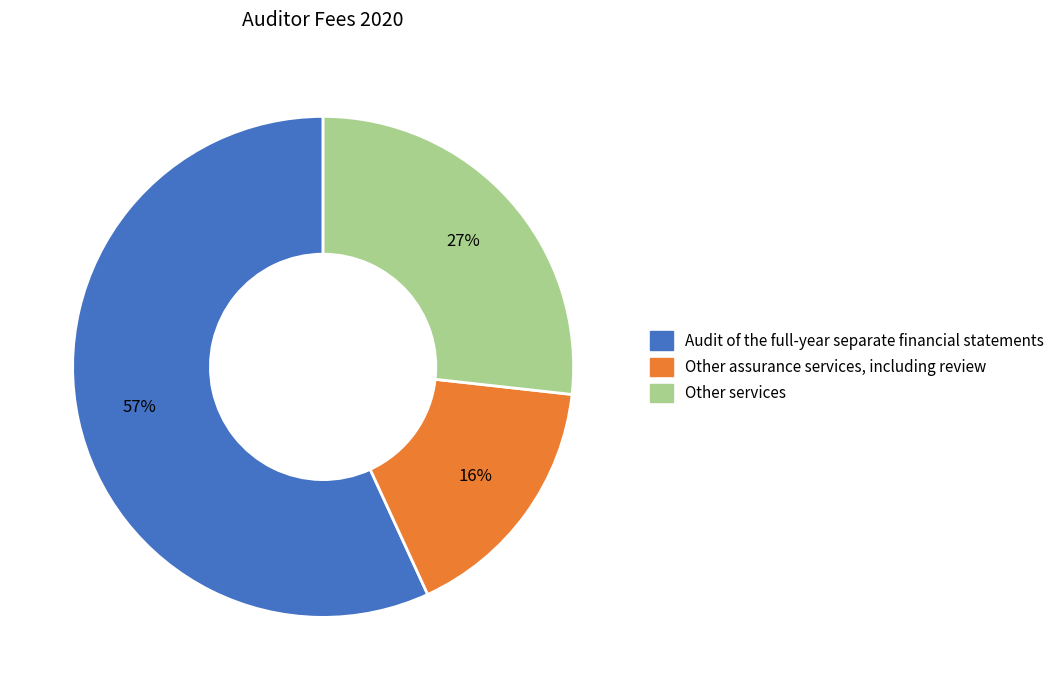

Is it true that Audit of the full-year separate financial statements is 51% of the pie?

False